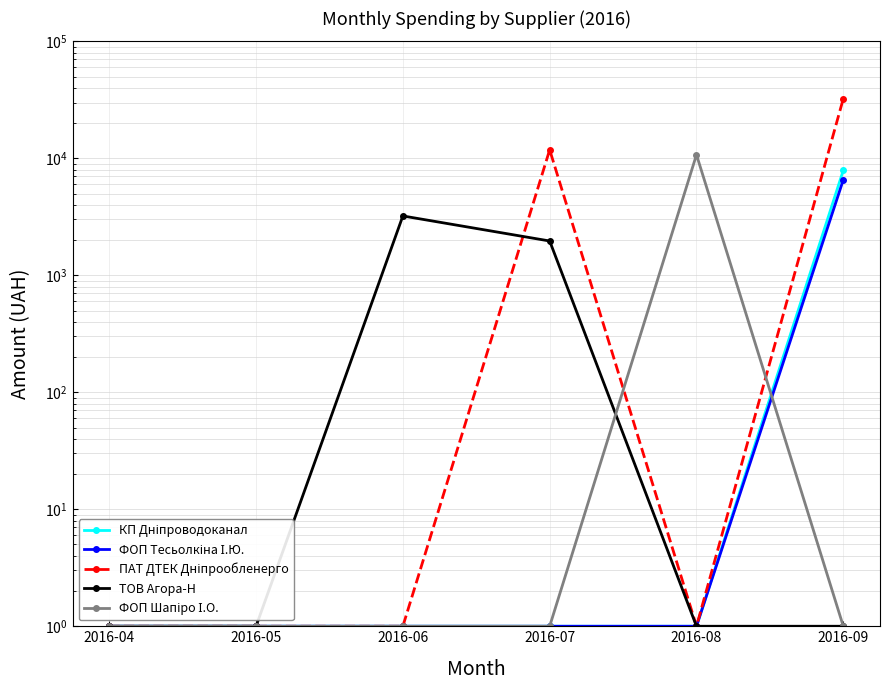

What is the value of the ПАТ ДТЕК Дніпрообленерго point at the 2nd from the left?

1.0